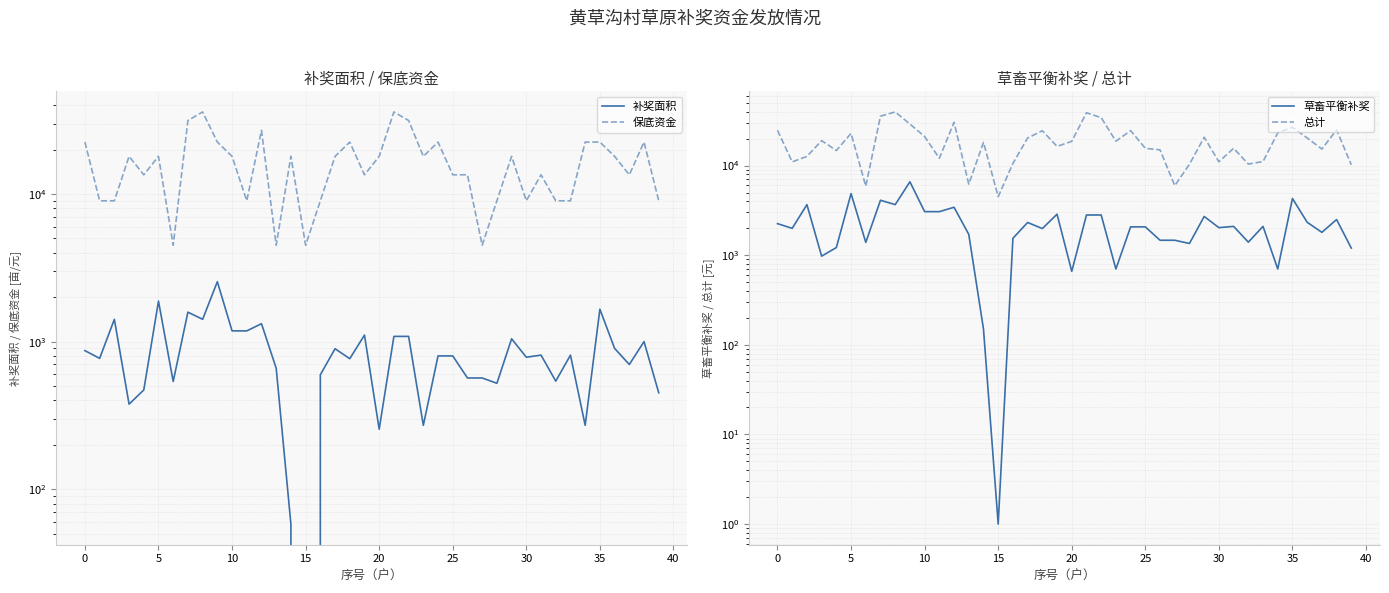

Reading left to right, what are all the values shown in this chart?

补奖面积: 869.0	770.0	1415.0	377.0	470.0	1880.0	537.0	1584.0	1416.0	2547.0	1183.0	1182.0	1323.0	660.0	58.0	0.0	596.0	895.0	766.0	1107.0	255.0	1085.0	1085.0	271.0	800.0	800.0	567.0	567.0	522.0	1045.0	784.0	810.0	540.0	810.0	271.0	1658.0	900.0	700.0	1000.0	450.0
保底资金: 22500.0	9000.0	9000.0	18000.0	13500.0	18000.0	4500.0	31500.0	36000.0	22500.0	18000.0	9000.0	27000.0	4500.0	18000.0	4500.0	9000.0	18000.0	22500.0	13500.0	18000.0	36000.0	31500.0	18000.0	22500.0	13500.0	13500.0	4500.0	9000.0	18000.0	9000.0	13500.0	9000.0	9000.0	22500.0	22500.0	18000.0	13500.0	22500.0	9000.0
草畜平衡补奖: 2250.7	1994.3	3664.8	976.4	1217.3	4869.2	1390.8	4102.6	3667.4	6596.7	3064.0	3061.4	3426.6	1709.4	150.2	1.0	1543.6	2318.1	1983.9	2867.1	660.5	2810.2	2810.2	701.9	2072.0	2072.0	1468.5	1468.5	1352.0	2706.6	2030.6	2097.9	1398.6	2097.9	701.9	4294.2	2330.0	1800.0	2500.0	1200.0
总计: 24750.7	10994.3	12664.9	18976.4	14717.3	22869.2	5890.8	35602.6	39667.4	29096.7	21064.0	12061.4	30426.6	6209.4	18150.2	4500.0	10543.6	20318.0	24483.9	16367.1	18660.5	38810.2	34310.2	18701.9	24572.0	15572.0	14968.5	5968.5	10352.0	20706.5	11030.6	15597.9	10398.6	11097.9	23201.9	26794.2	20330.0	15300.0	25000.0	10200.0